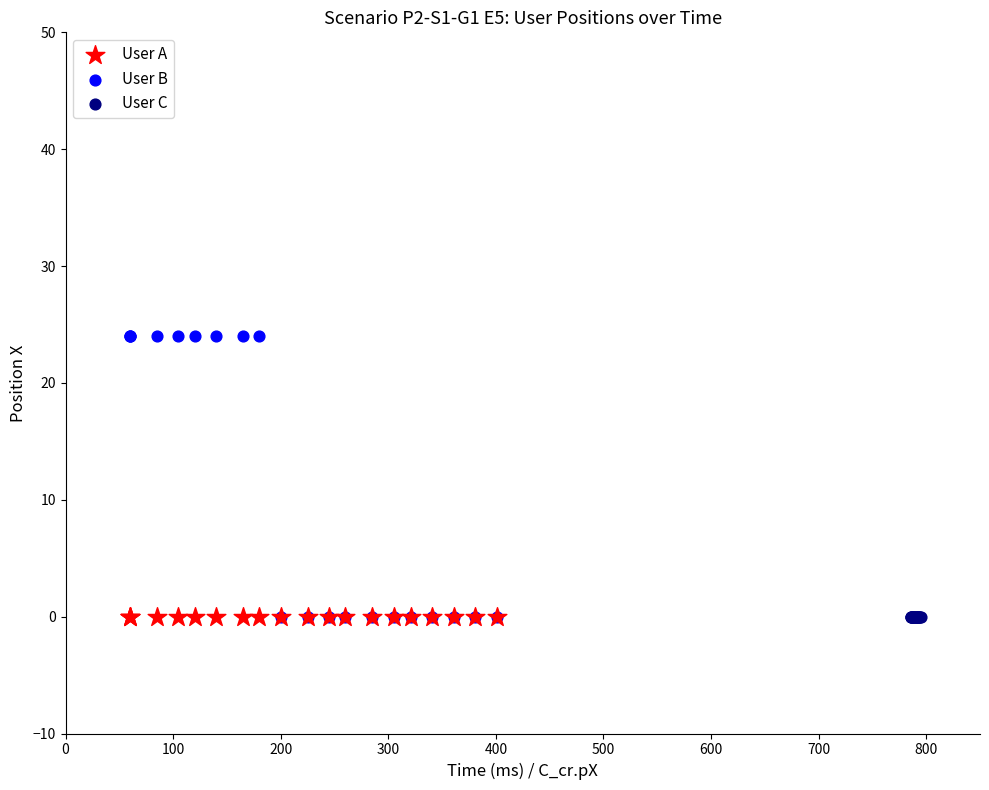

Which series contains the highest Y value?

User B